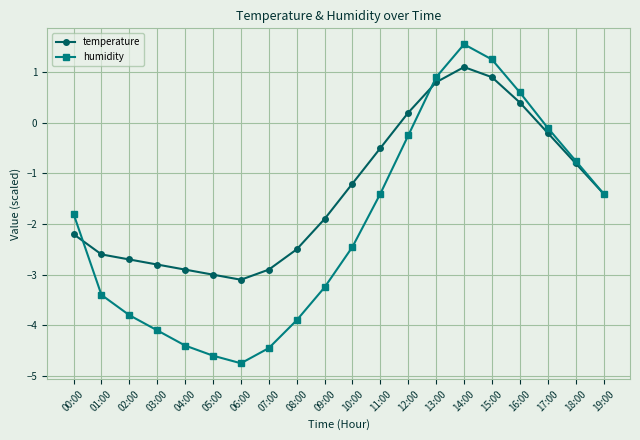

Which series has the largest range (max minus min)?

humidity